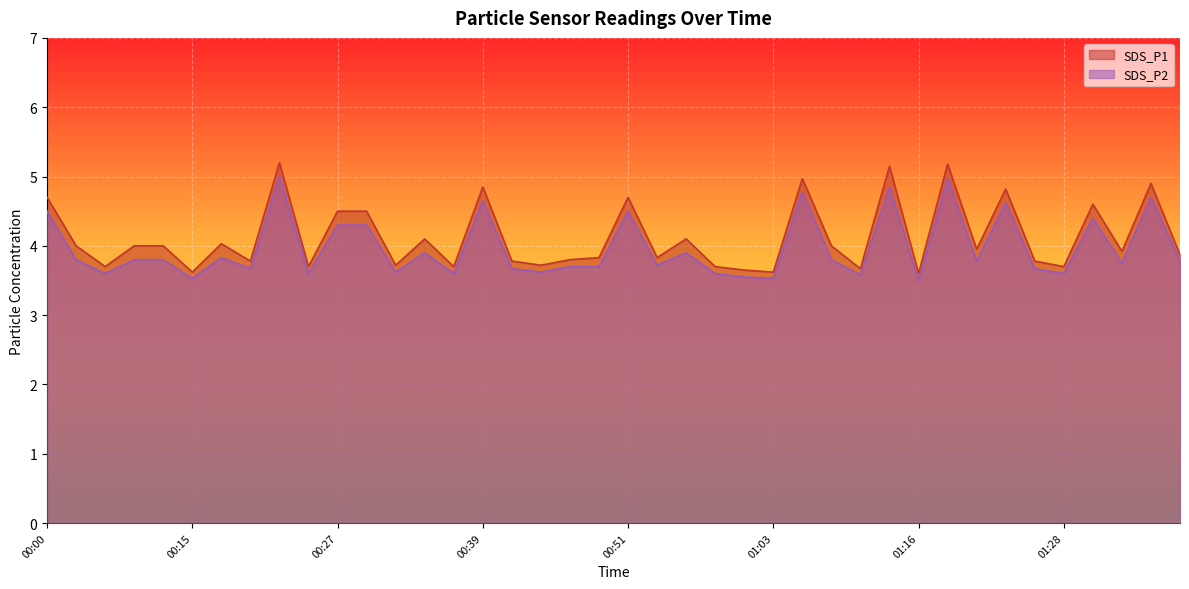

True or false: SDS_P2 has more than 2 points higher than both neighbors.

True